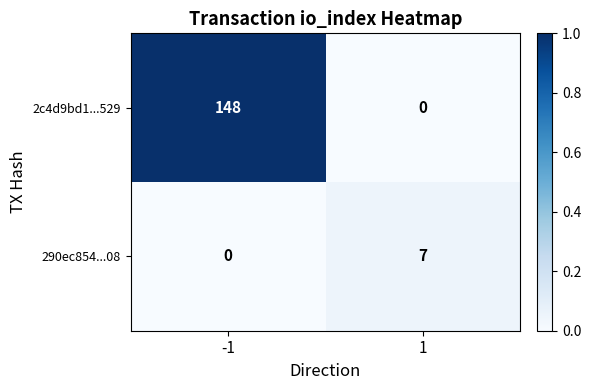

True or false: 290ec854...08 has a value of 7 at 1.

True